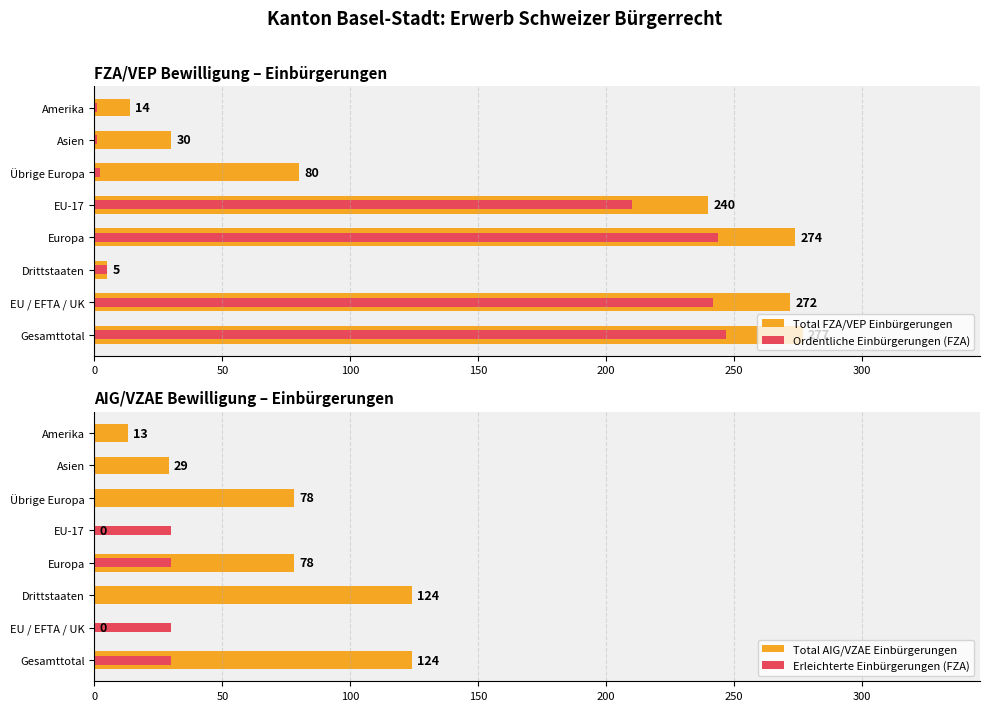

Reading right to left, transcribe all the data shown in this chart.

Total FZA/VEP Einbürgerungen: 14	30	80	240	274	5	272	277
Ordentliche Einbürgerungen (FZA): 1	1	2	210	244	5	242	247
Total AIG/VZAE Einbürgerungen: 13	29	78	0	78	124	0	124
Erleichterte Einbürgerungen (FZA): 0	0	0	30	30	0	30	30